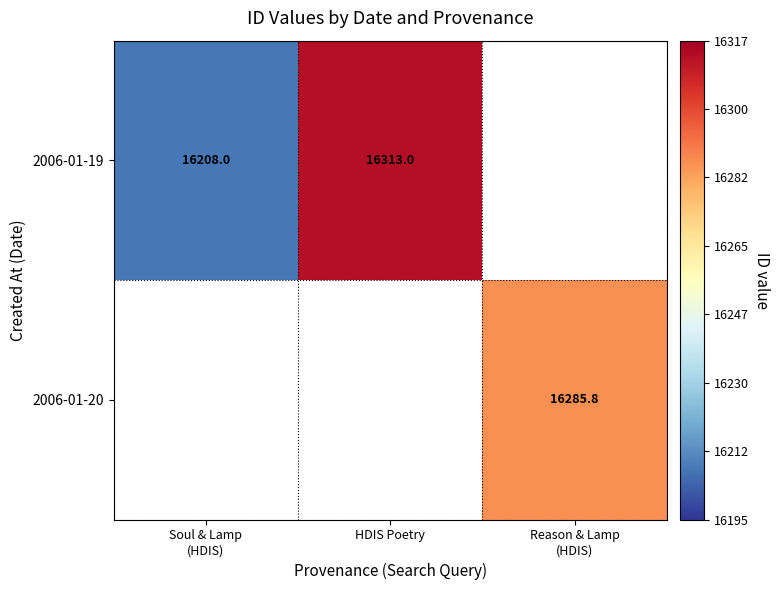

The value of 2006-01-19 at HDIS Poetry is 16313.0. True or false?

True